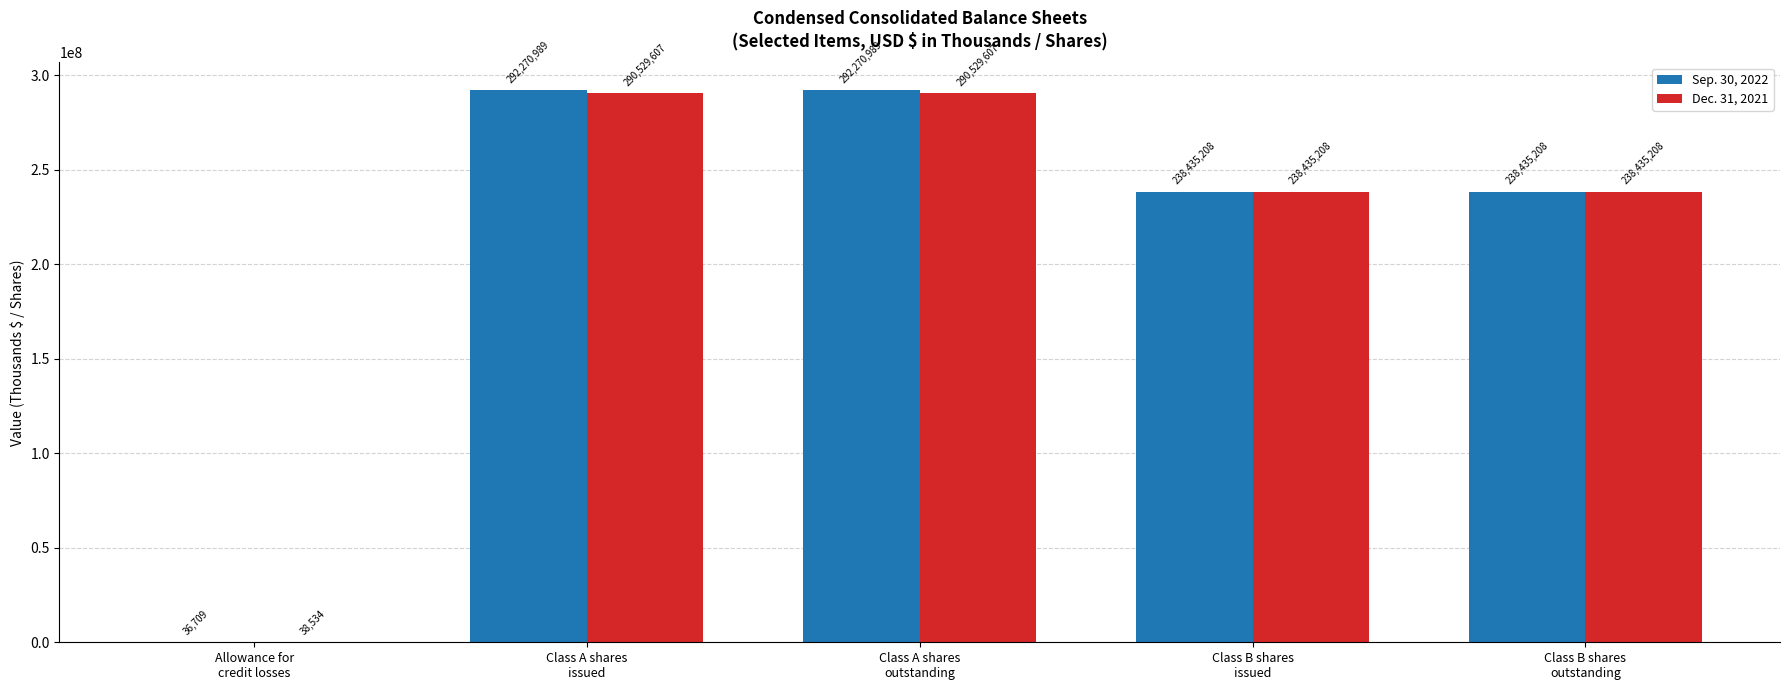

What is the total value across all series at Allowance for
credit losses?

75243